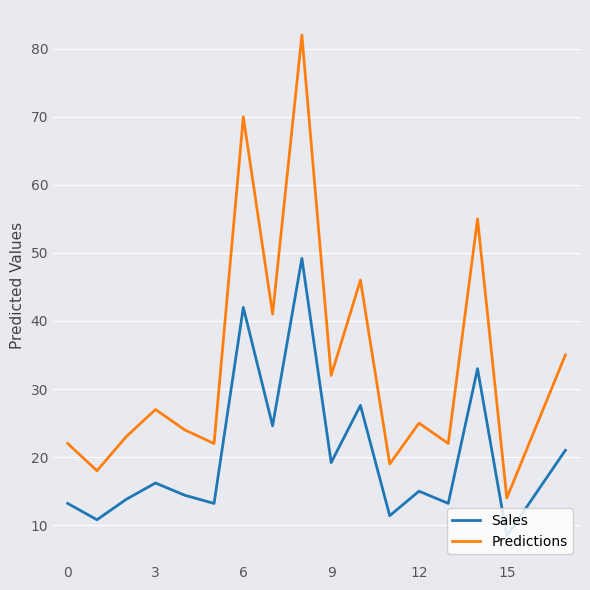

Which series has the widest spread of values?

Predictions